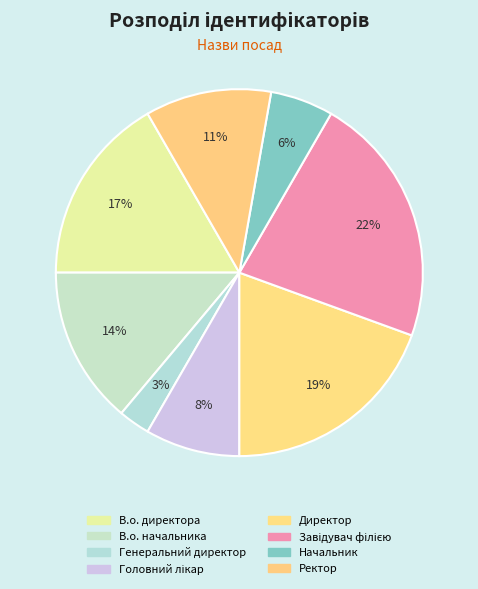

Approximately how many times larger is the value at Завідувач філією compared to В.о. директора?

1.3